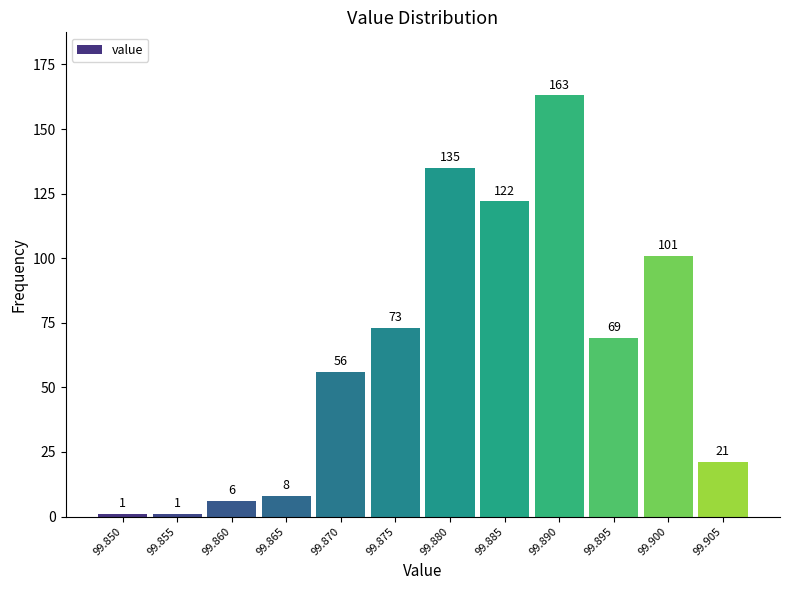

Reading left to right, extract all data points from this chart.

1	1	6	8	56	73	135	122	163	69	101	21